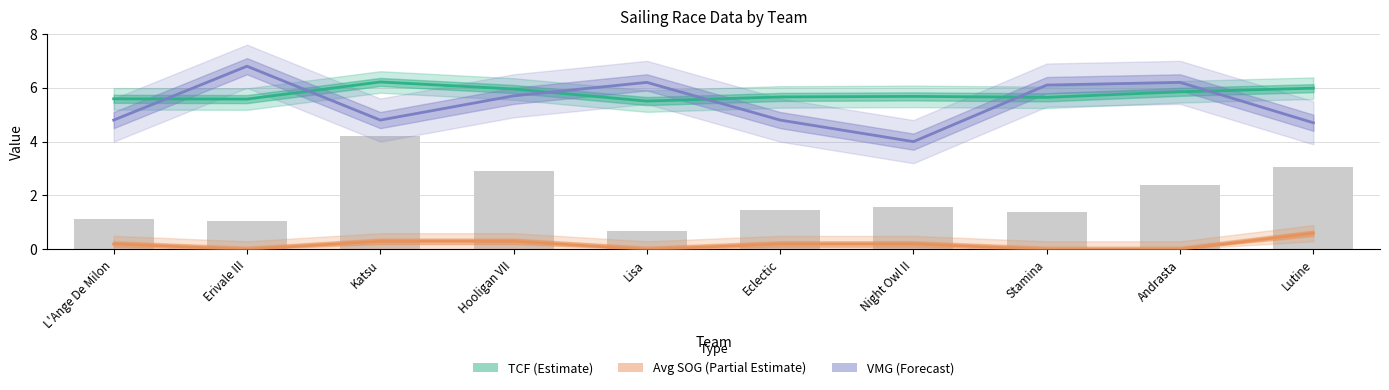

How many series are shown in this chart?

3